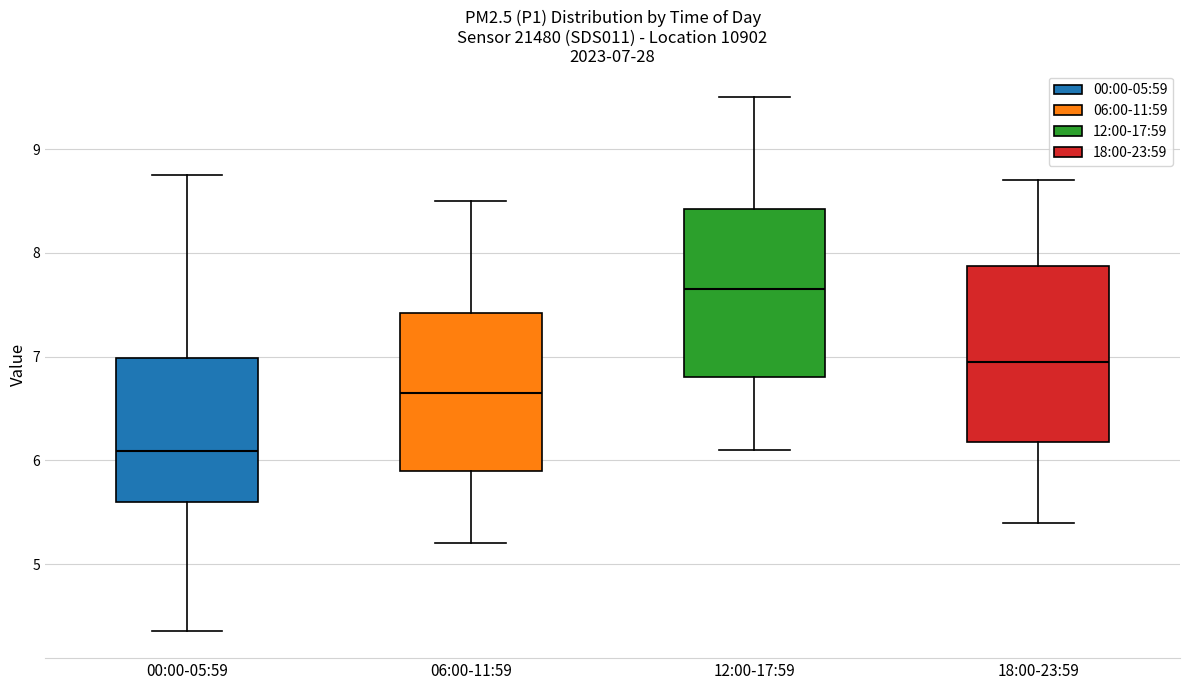

Which box's median line is the highest?

12:00-17:59